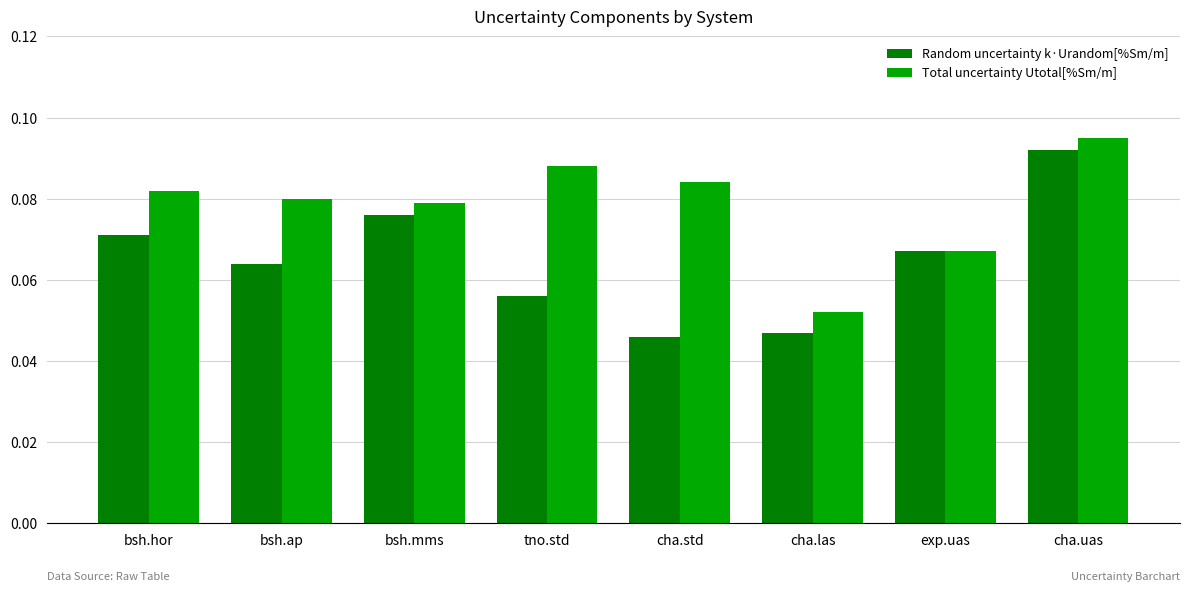

At which label is Total uncertainty Utotal[%Sm/m] closest to 0?

cha.las